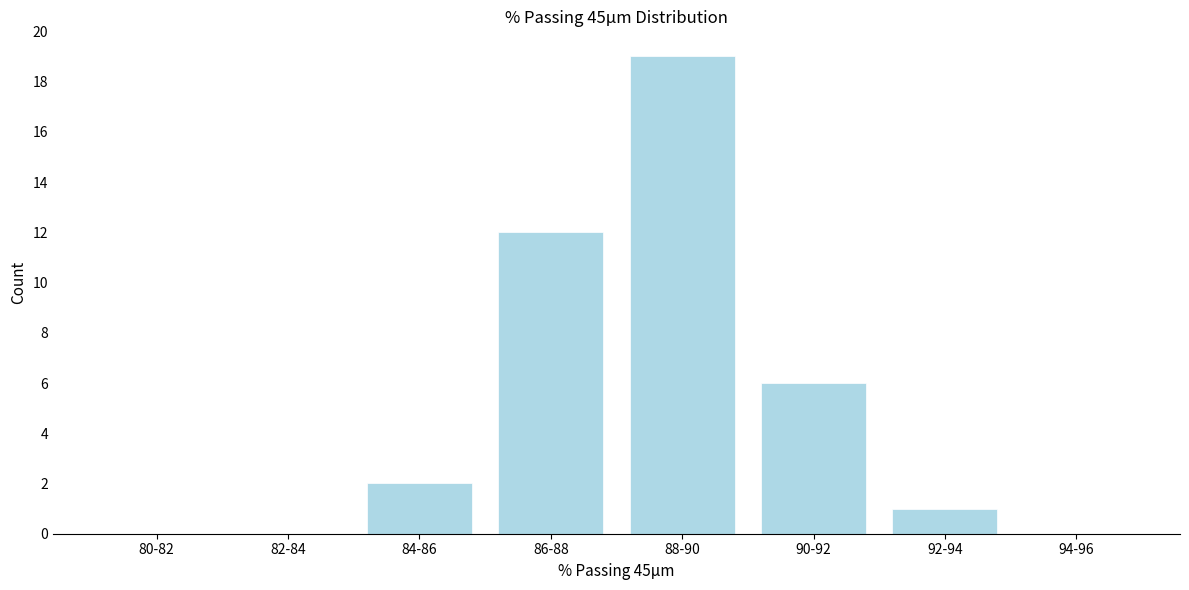

Reading left to right, transcribe all the data shown in this chart.

80-82=0	82-84=0	84-86=2	86-88=12	88-90=19	90-92=6	92-94=1	94-96=0